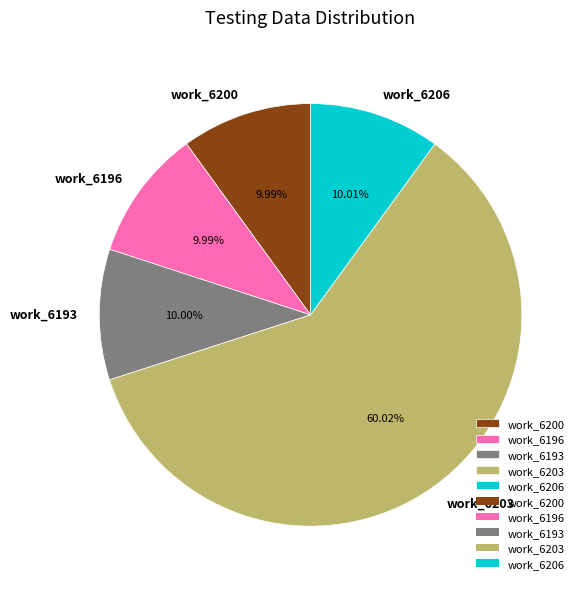

Count the number of slices in the pie.

5